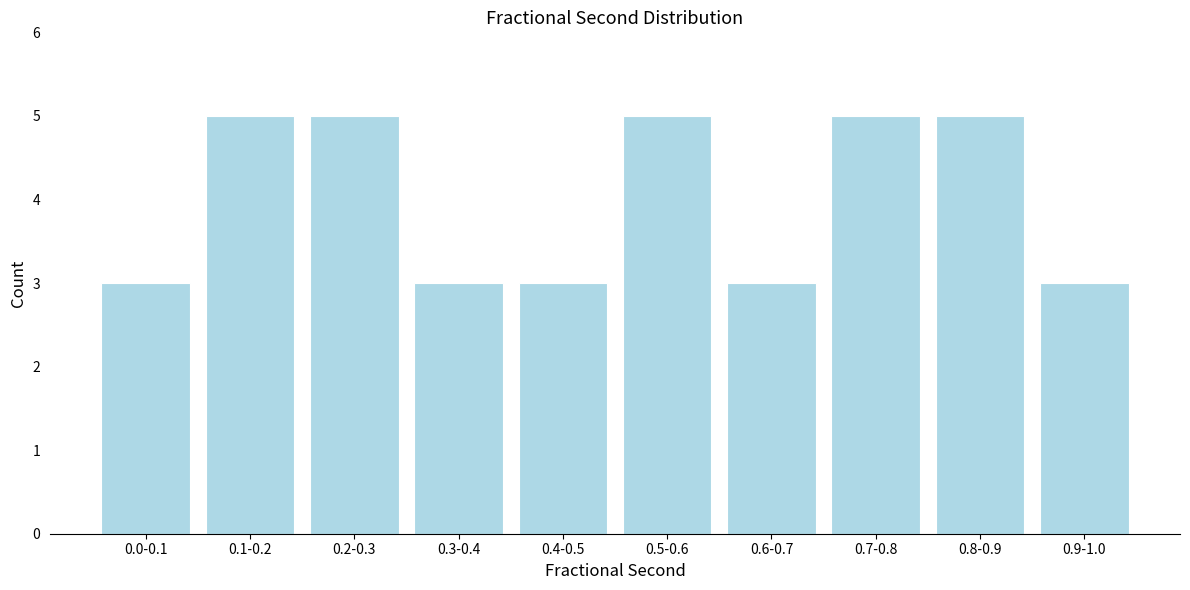

Reading right to left, extract all data points from this chart.

3	5	5	3	5	3	3	5	5	3